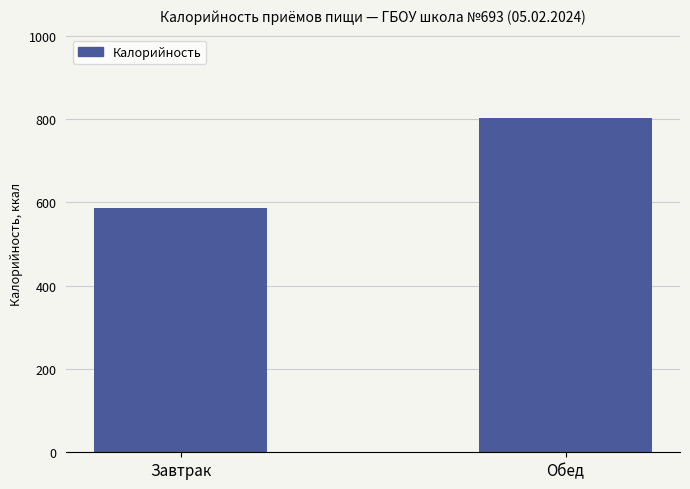

How many data points are less than 802?

1